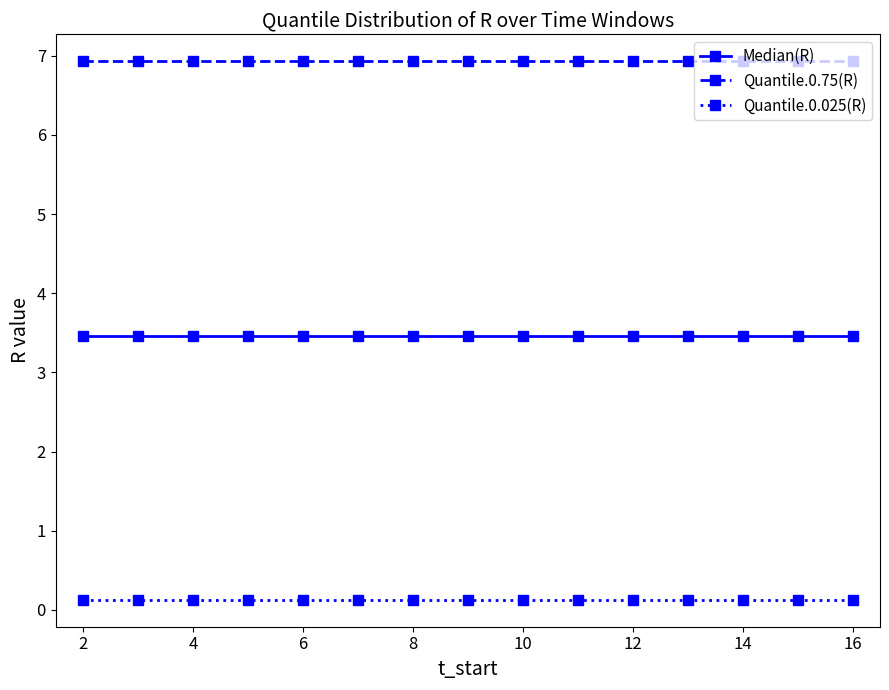

What is the greatest value displayed?

6.9